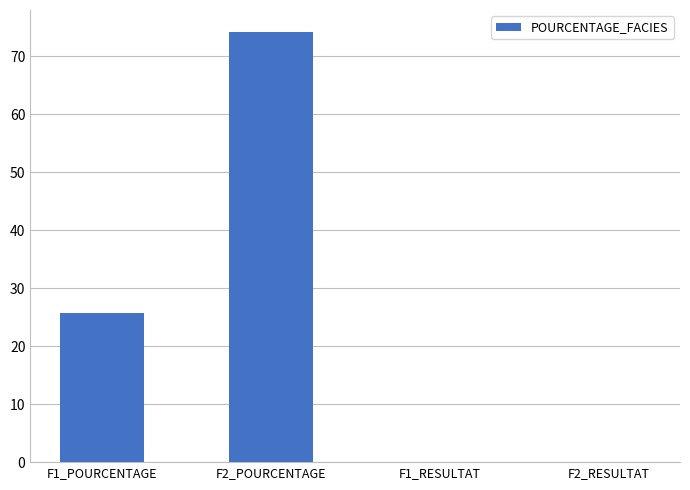

Which has a higher value, F1_POURCENTAGE or F2_POURCENTAGE?

F2_POURCENTAGE